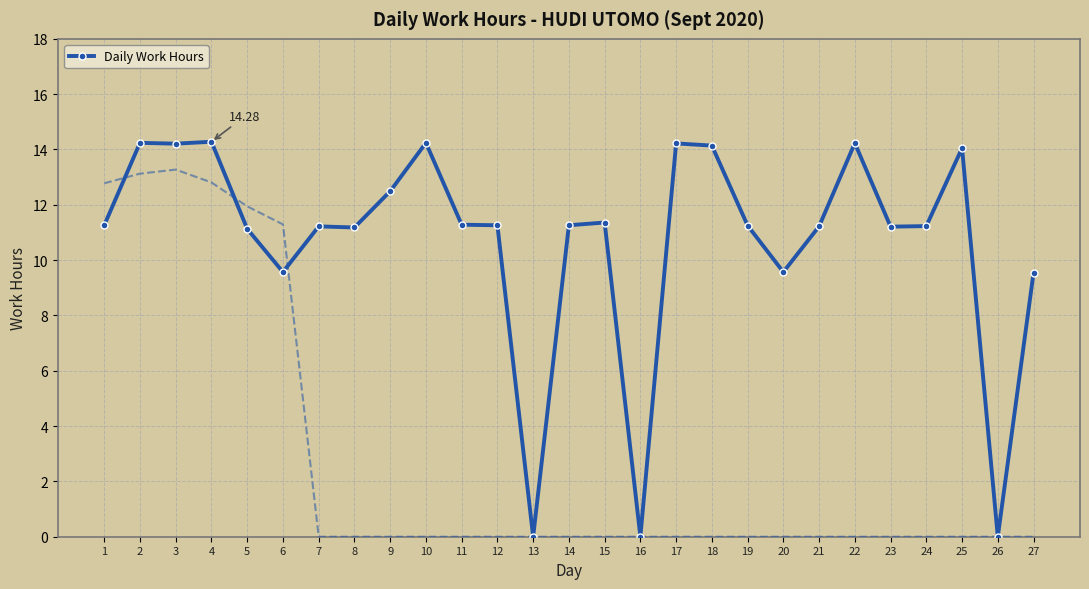

How many lines are shown in the chart?

1